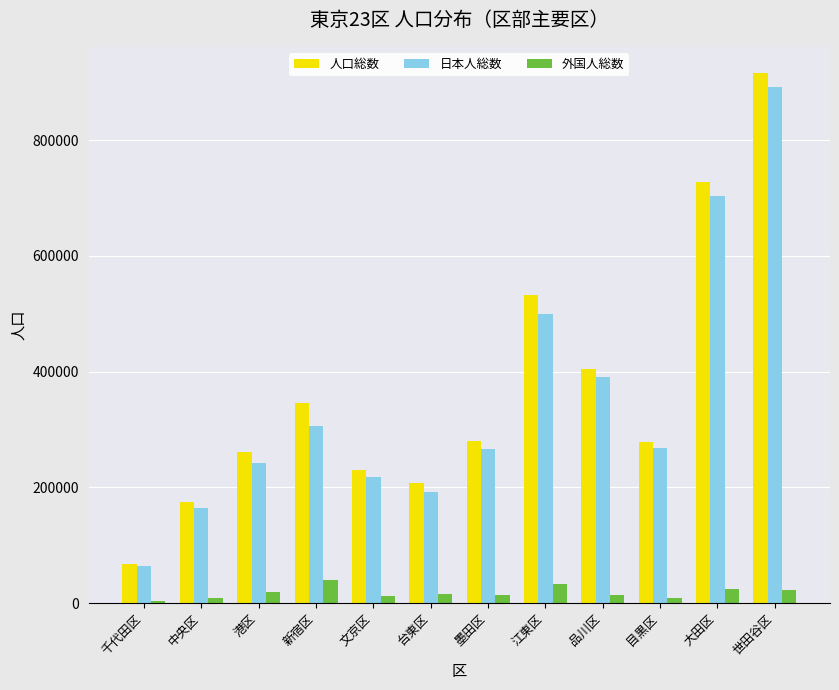

What is the total value across all series at 港区?

523230